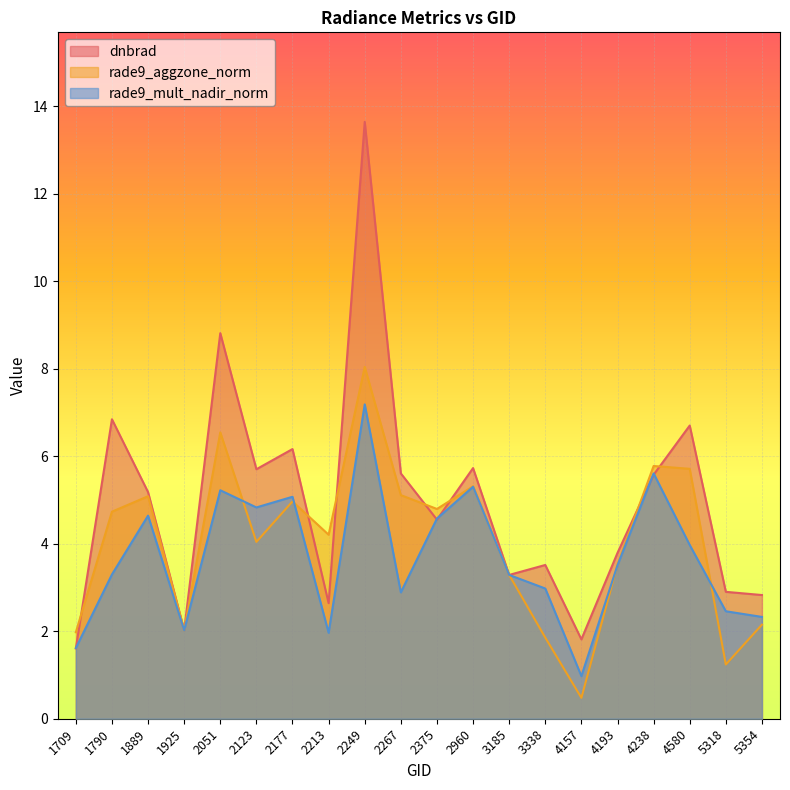

What is the difference between the second highest and minimum values in the rade9_mult_nadir_norm series?

4.6